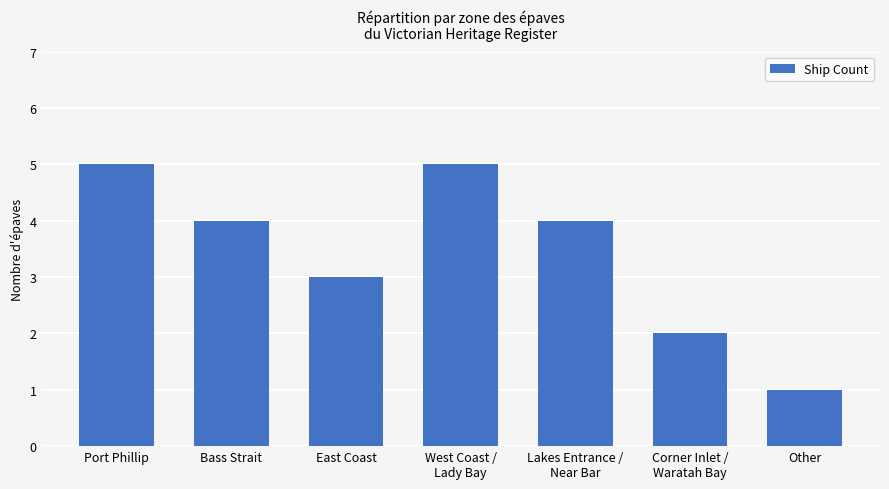

Reading left to right, what are all the values shown in this chart?

5	4	3	5	4	2	1